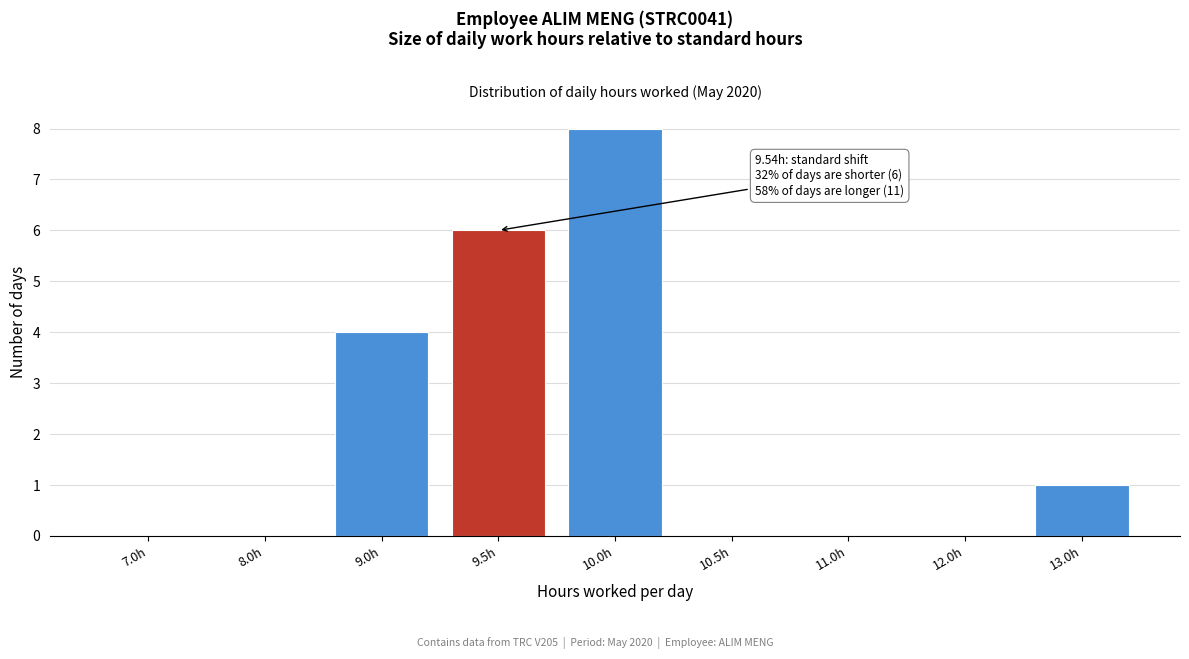

Reading right to left, list all the values displayed in this chart.

13.0h=1	12.0h=0	11.0h=0	10.5h=0	10.0h=8	9.5h=6	9.0h=4	8.0h=0	7.0h=0